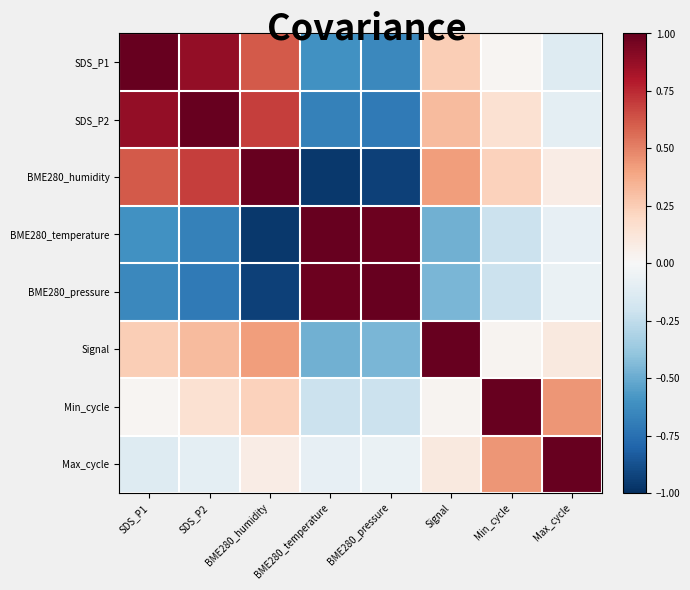

At which category is the sum across all series the highest?

SDS_P2